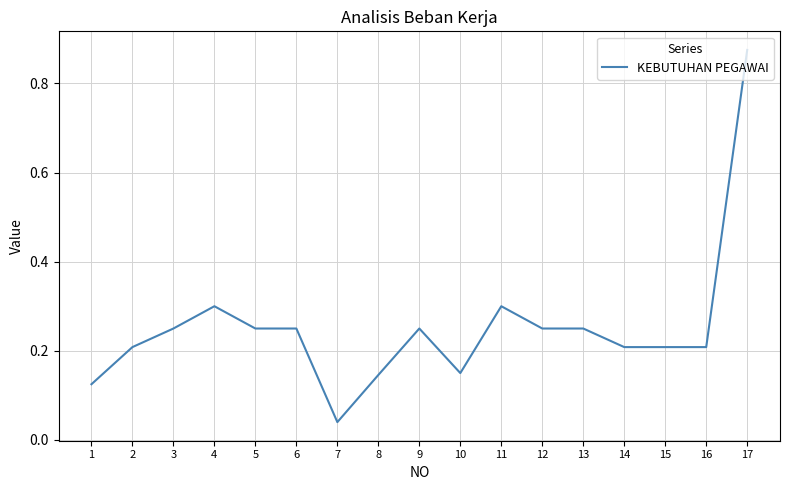

The chart shows a value of 0.2 at 2. True or false?

True